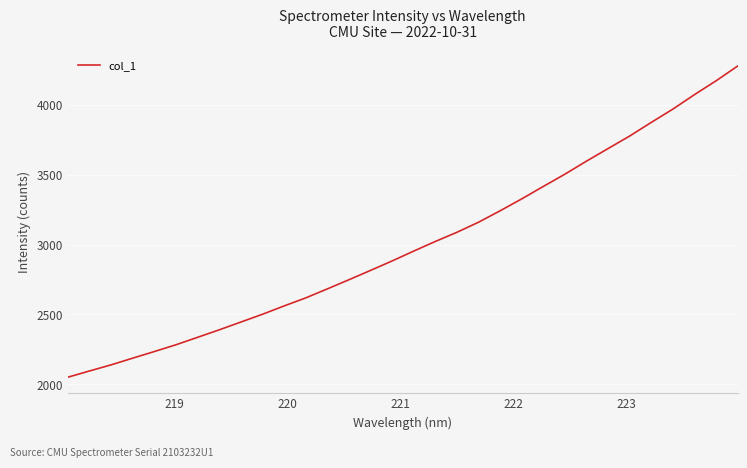

What is the greatest value displayed?

4276.8